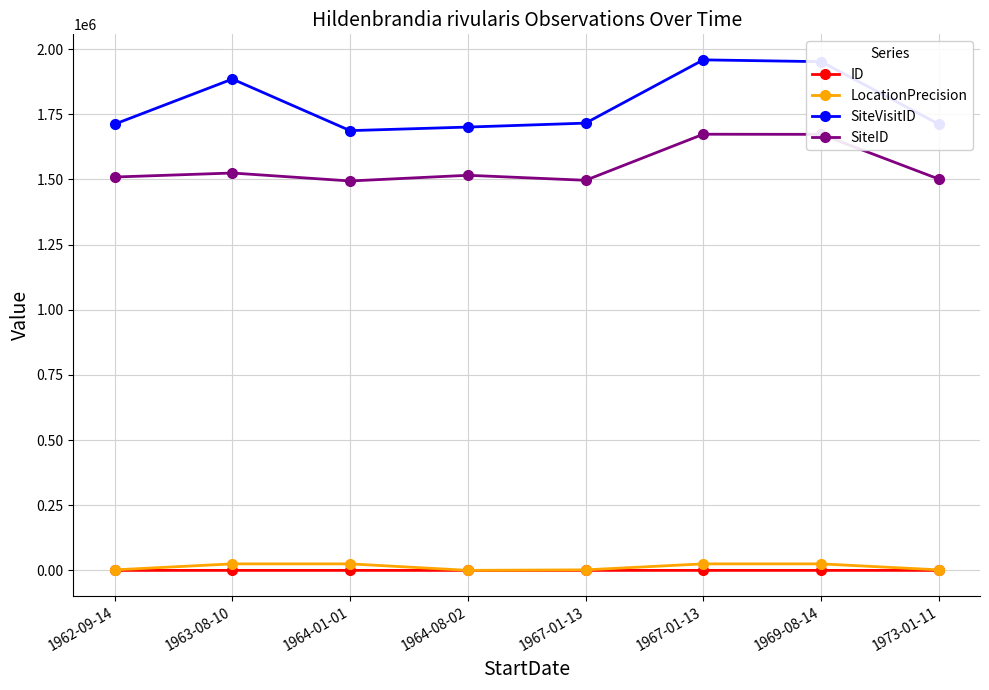

The value of ID at 1964-08-02 is 1. True or false?

True